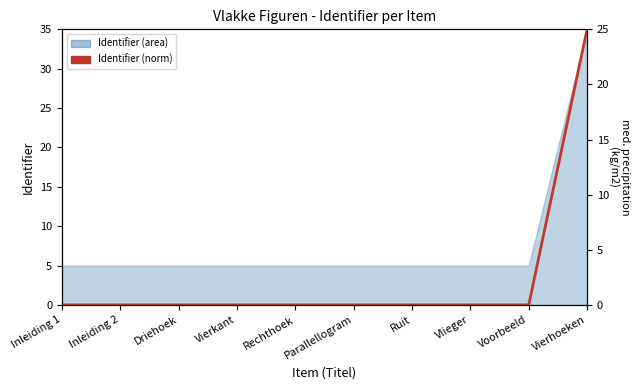

What position from the left is Inleiding 2?

2